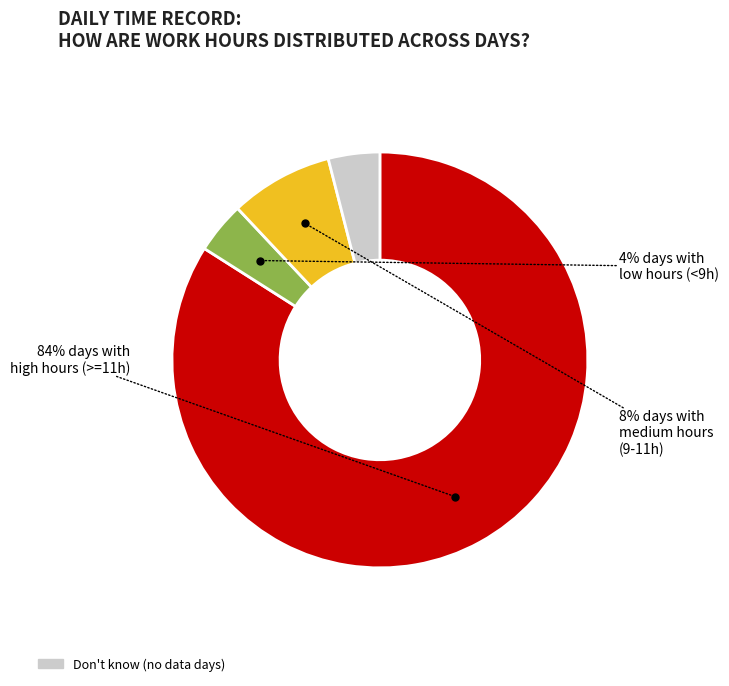

To the nearest percent, what is the difference between the largest and smallest slice percentages?

80%